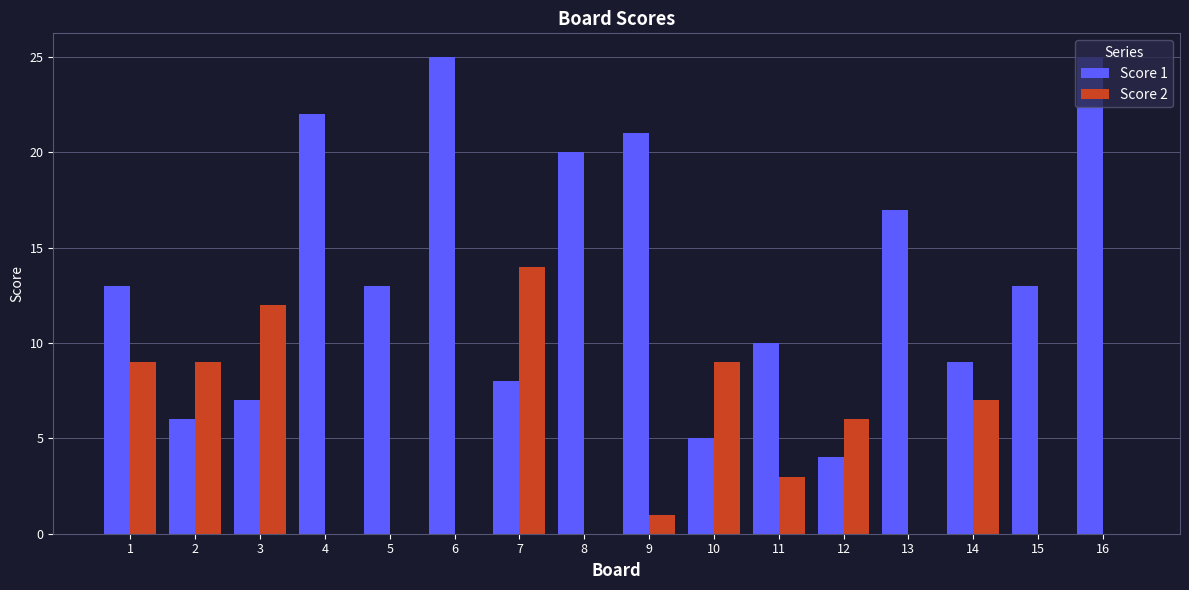

Which series has the largest total across all categories?

Score 1